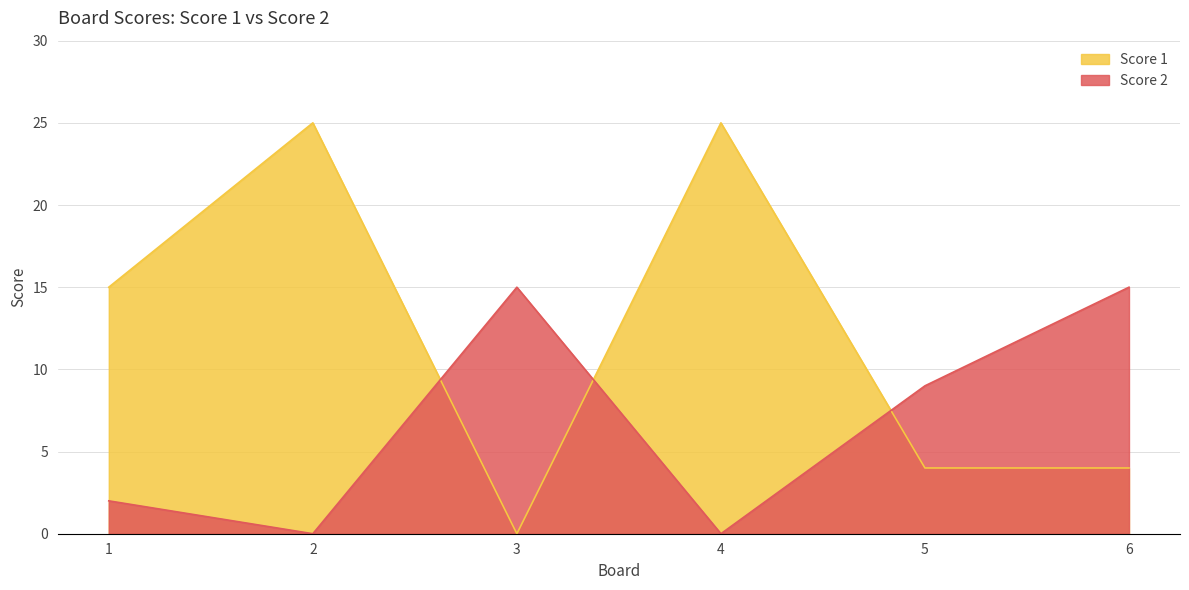

Reading left to right, what are all the values shown in this chart?

Score 1: 1=15	2=25	3=0	4=25	5=4	6=4
Score 2: 1=2	2=0	3=15	4=0	5=9	6=15